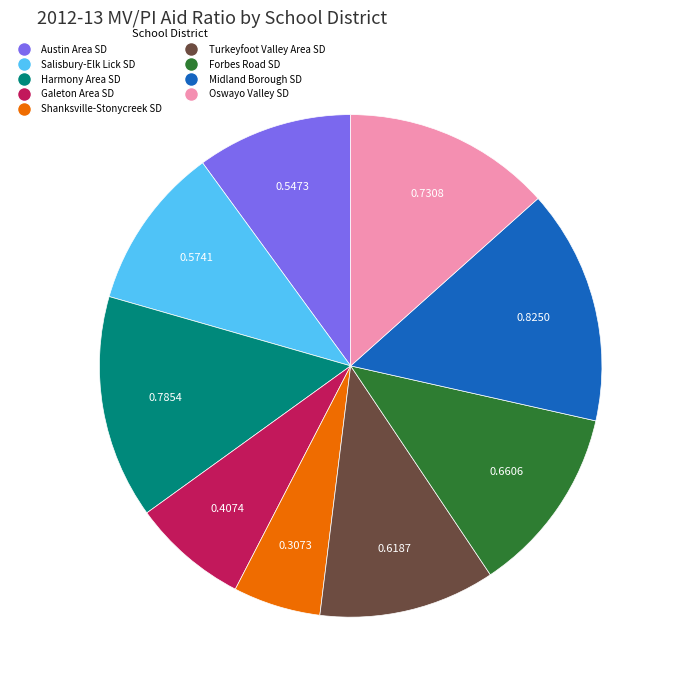

Does Shanksville-Stonycreek SD represent more than half of the total?

No